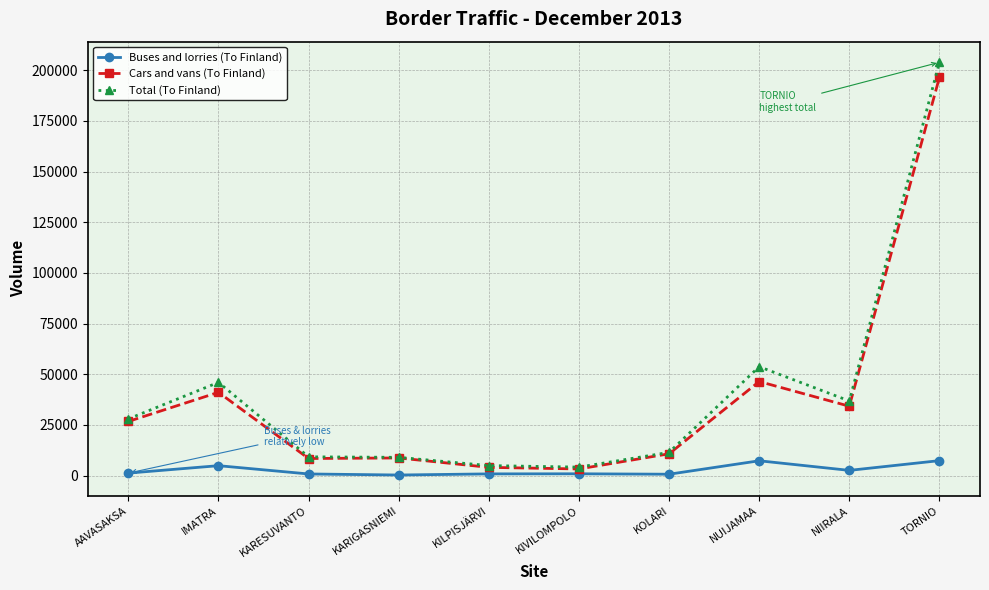

Between KIVILOMPOLO and NUIJAMAA, which series saw the biggest shift?

Total (To Finland)